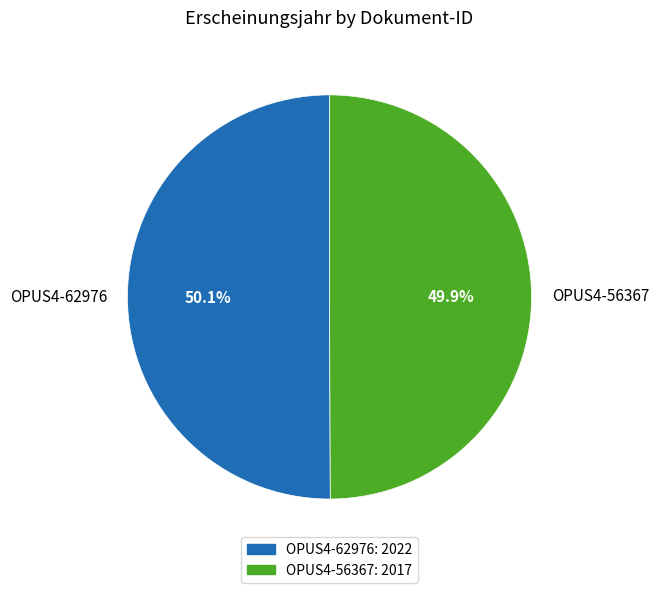

Combined, what portion of the pie is OPUS4-56367 and OPUS4-62976?

100.0%